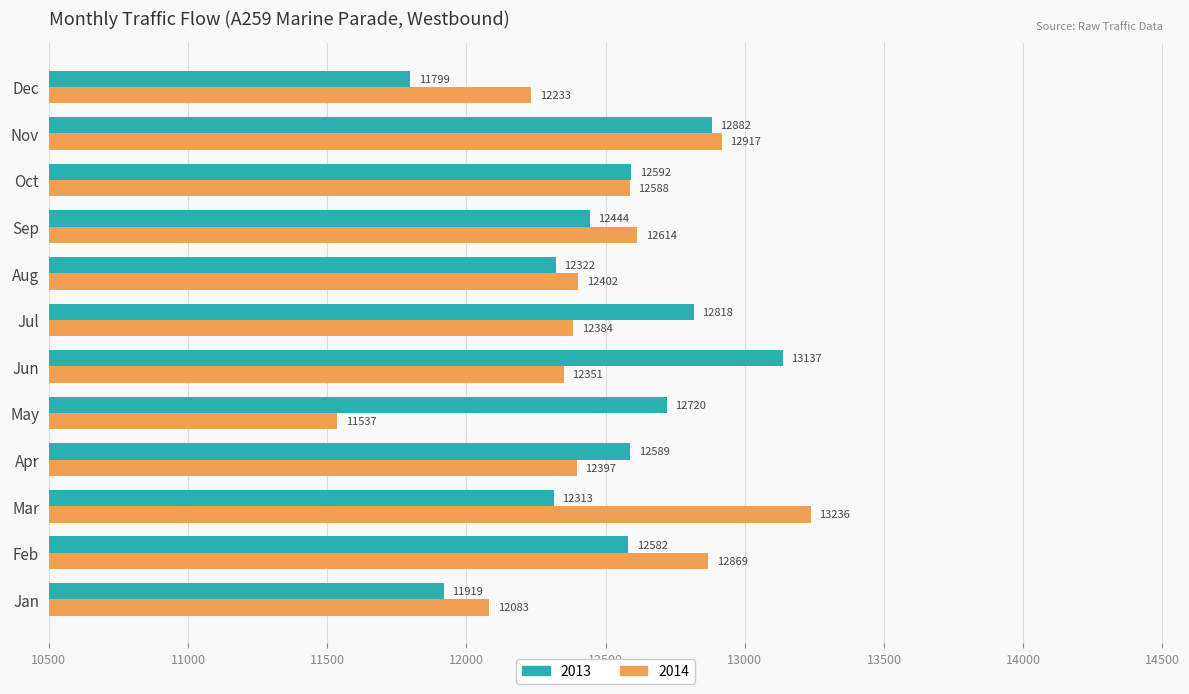

What is the smallest value displayed?

11537